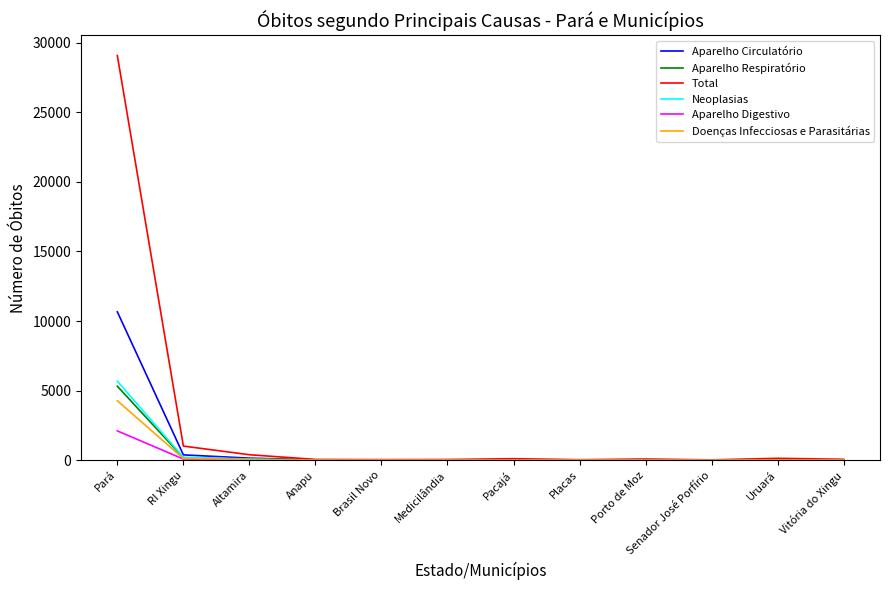

At which category does the chart reach its peak across all series?

Pará